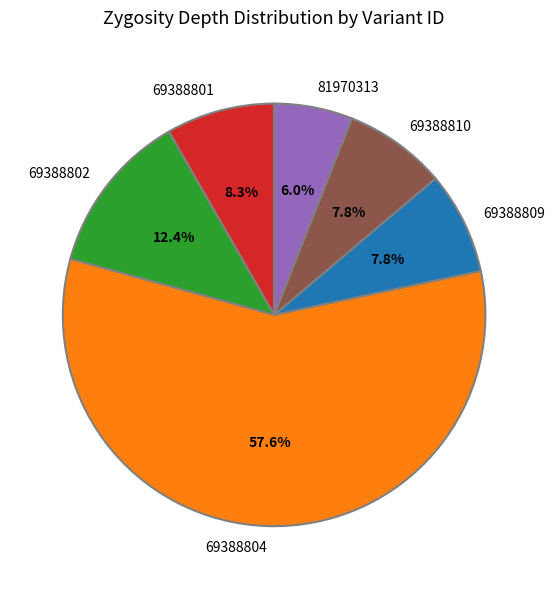

What is the majority slice?

69388804